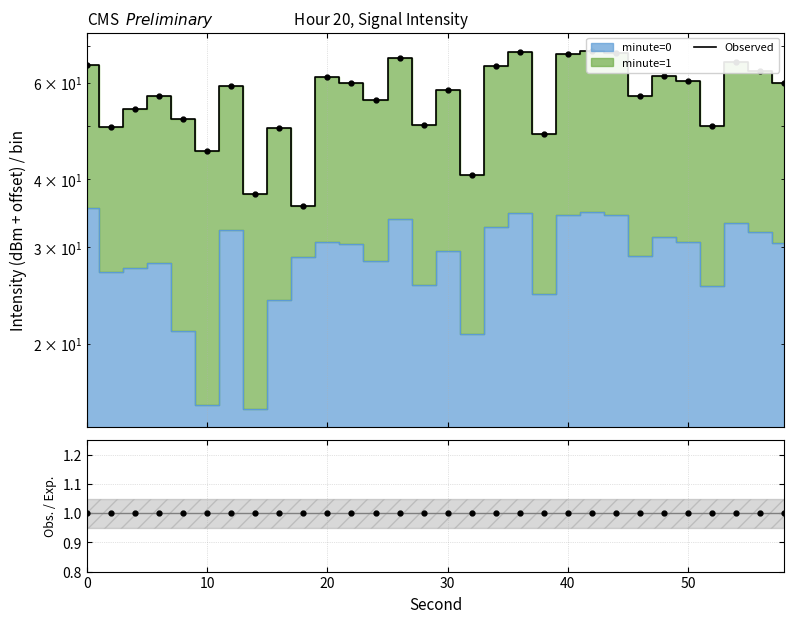

Reading right to left, transcribe all the data shown in this chart.

Observed: 60.0	62.9	65.5	50.1	60.4	61.7	56.8	67.9	68.7	67.8	48.4	68.4	64.4	40.7	58.1	50.3	66.7	55.7	59.9	61.4	35.6	49.6	37.5	59.2	45.0	51.5	56.7	53.7	49.9	64.6
Obs./Exp.: 1.0	1.0	1.0	1.0	1.0	1.0	1.0	1.0	1.0	1.0	1.0	1.0	1.0	1.0	1.0	1.0	1.0	1.0	1.0	1.0	1.0	1.0	1.0	1.0	1.0	1.0	1.0	1.0	1.0	1.0